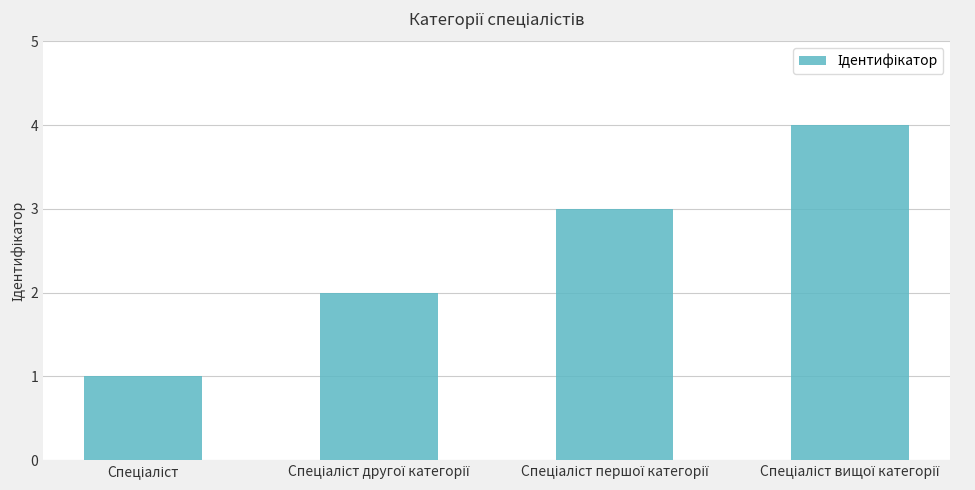

What is the maximum value shown in the chart?

4